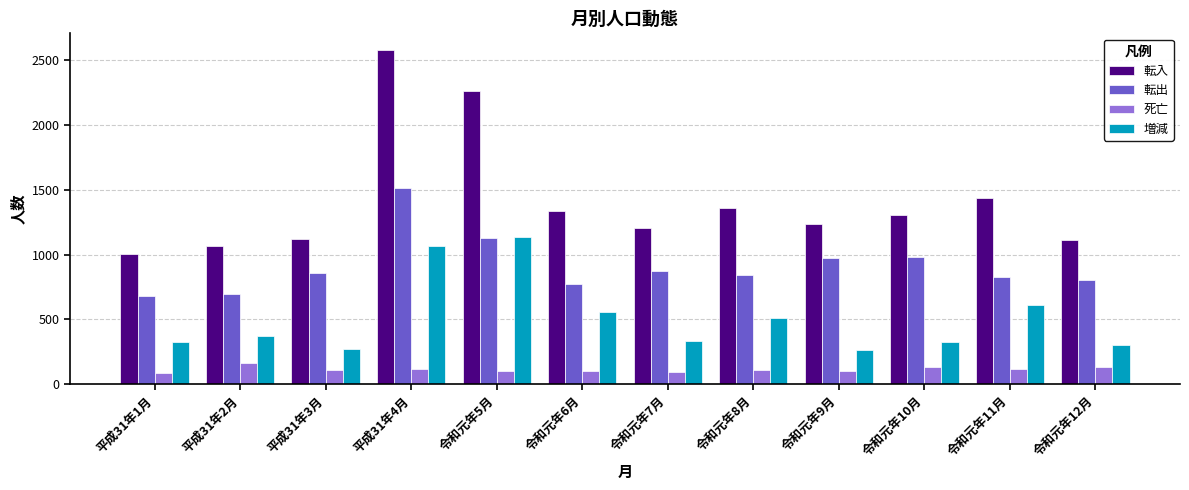

What are all the series names shown in the legend?

転入, 転出, 死亡, 増減